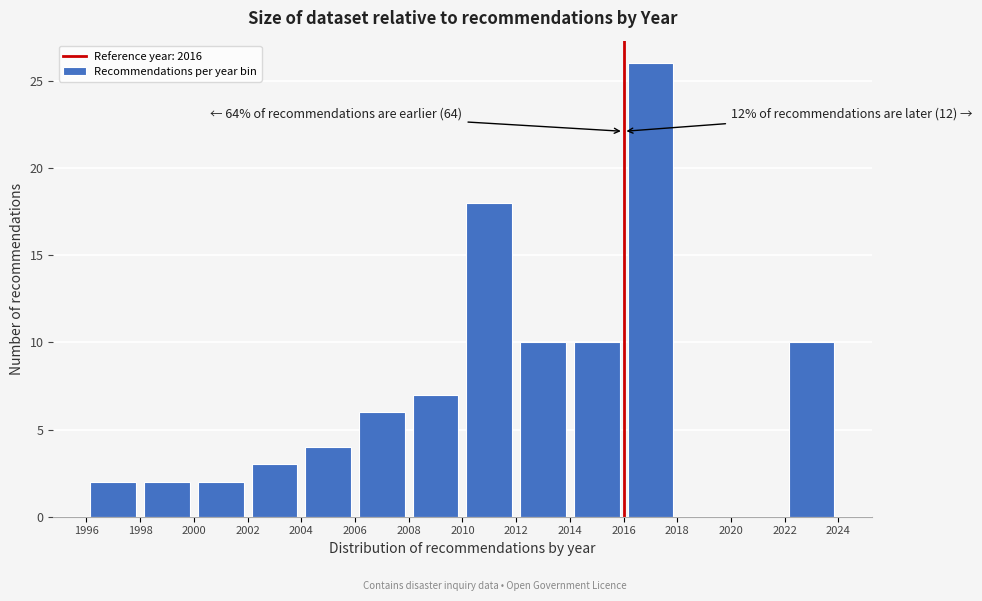

Which range on the x-axis has the tallest bar?

2016 to 2018